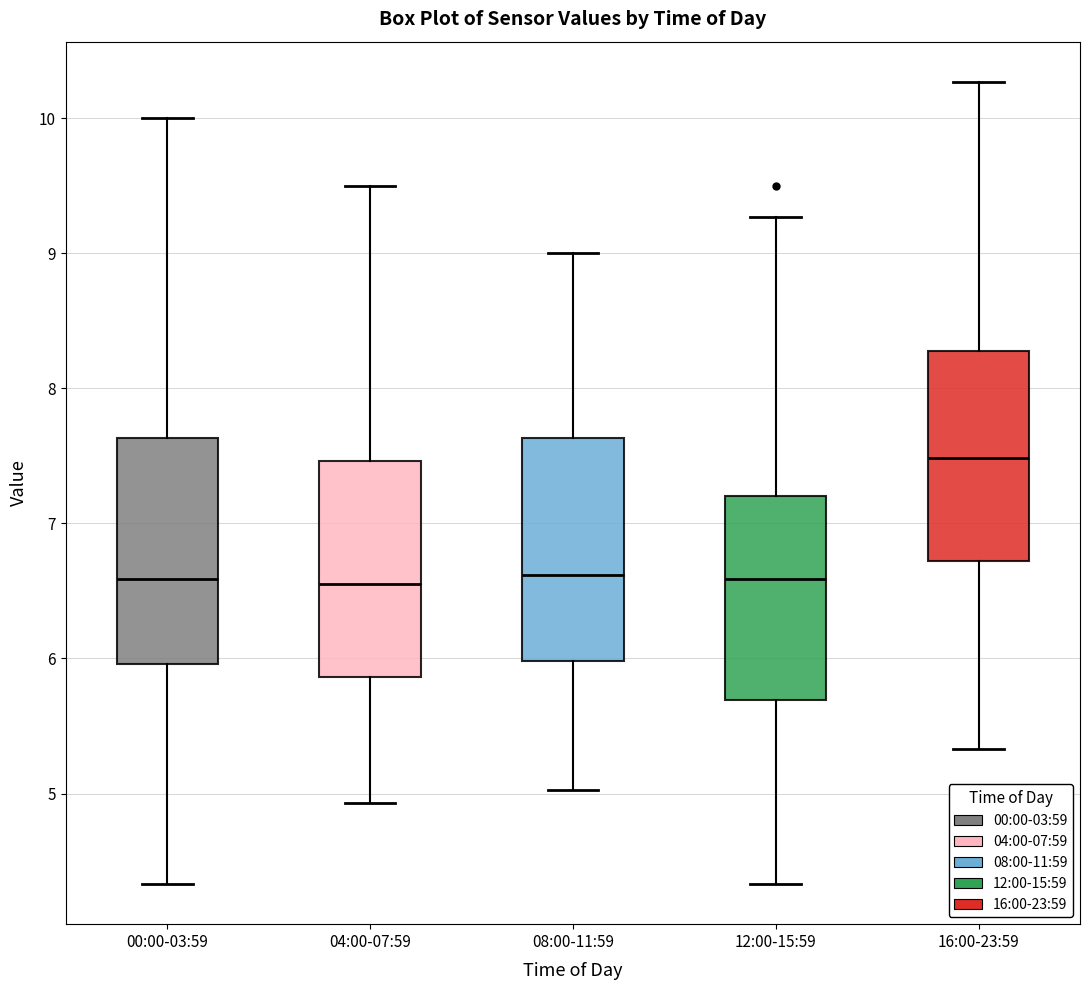

Which box has the highest median line?

16:00-23:59